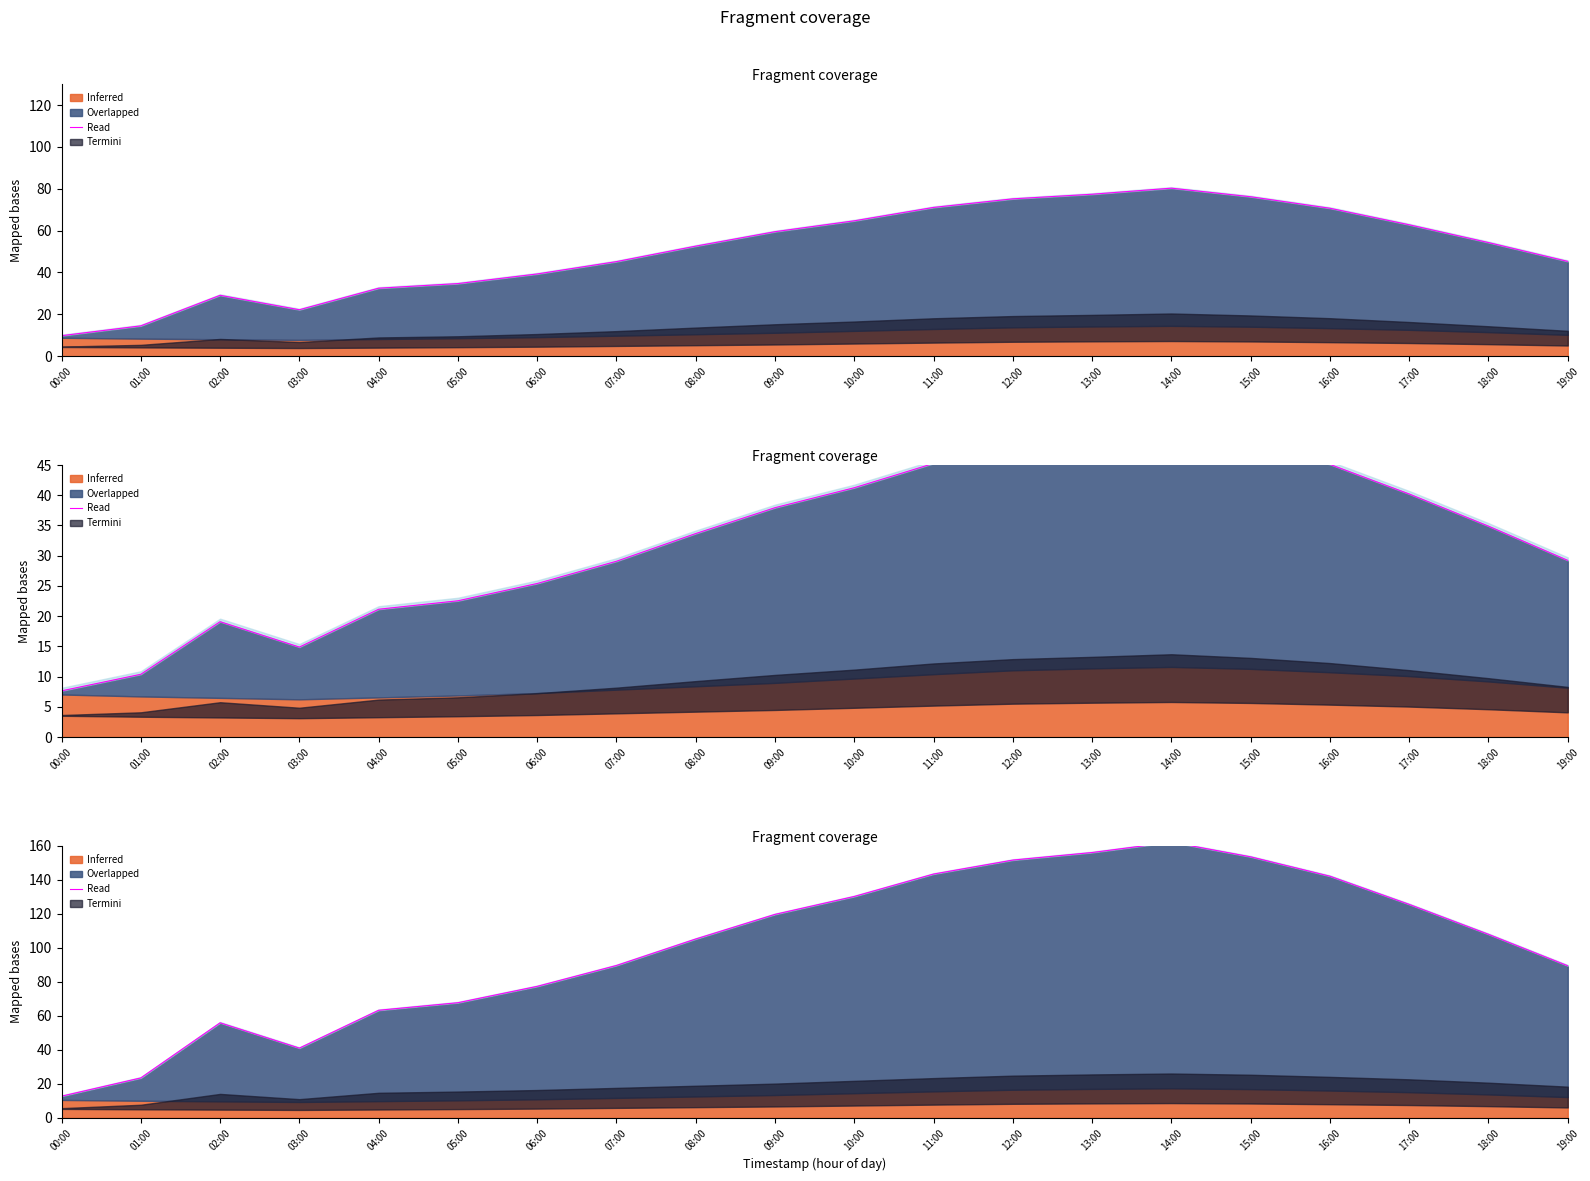

What is the greatest value displayed?

162.2